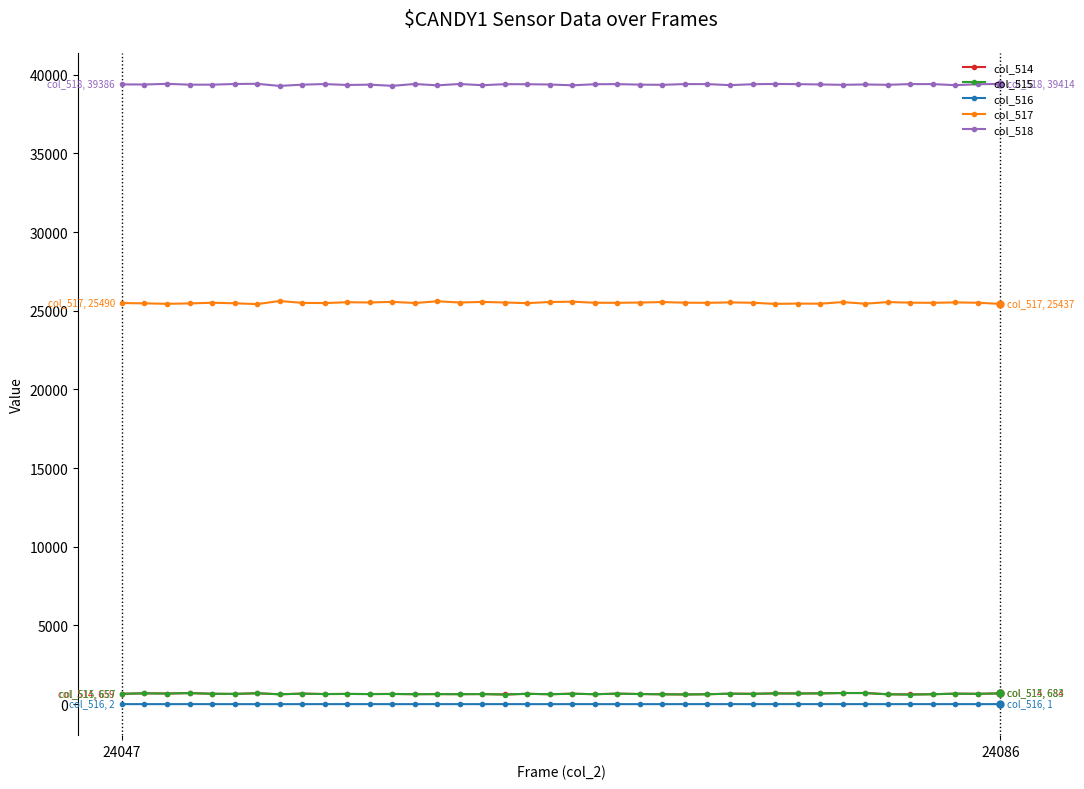

Which series has the widest spread of values?

col_517